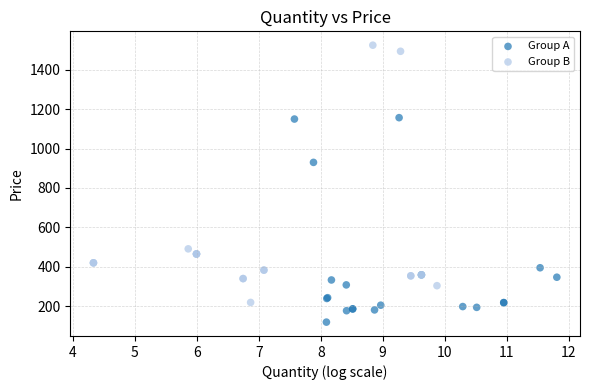

Which series reaches the maximum Y coordinate?

Group B